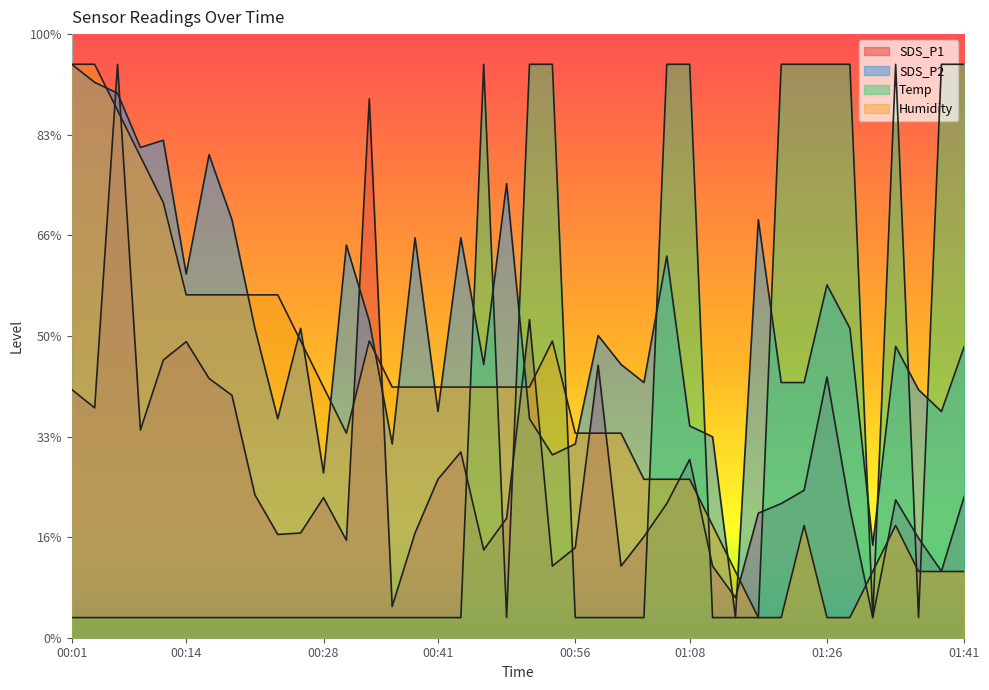

Which series has the widest spread of values?

SDS_P1